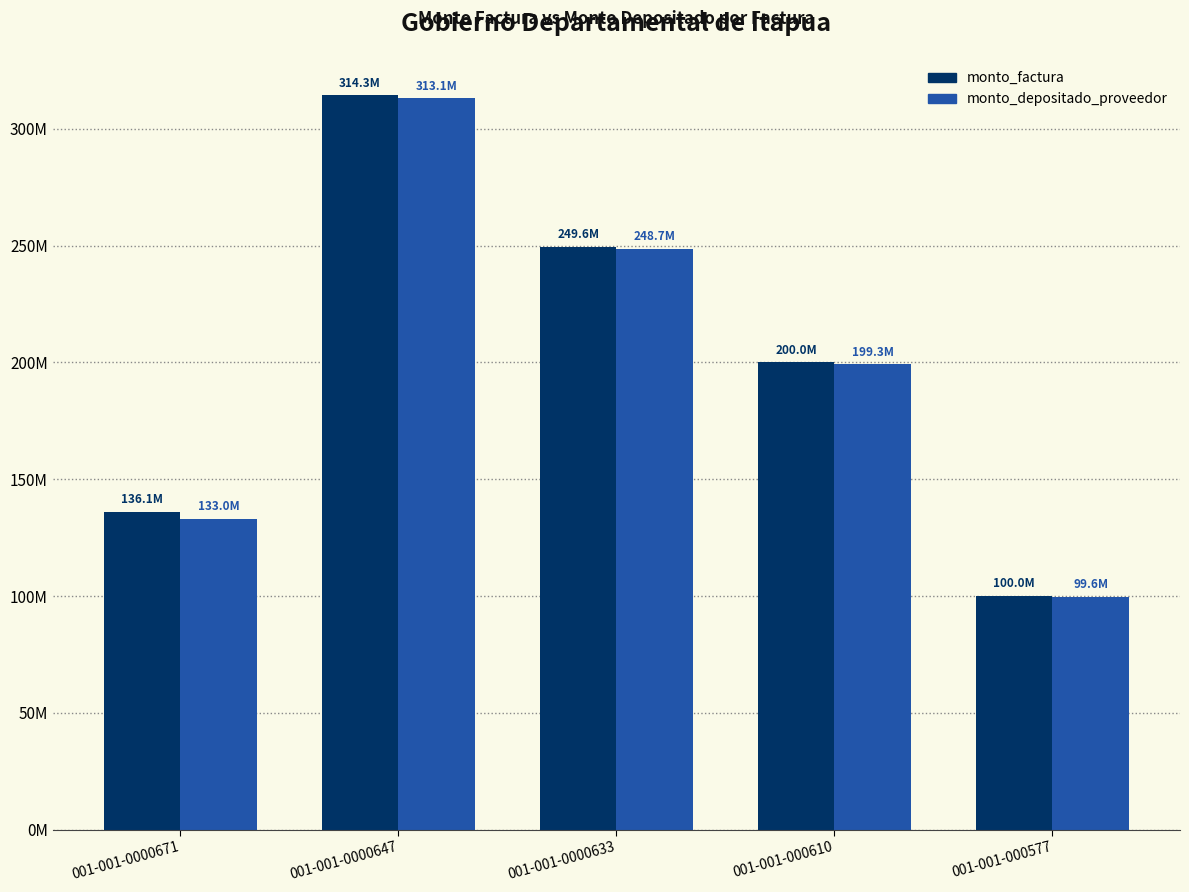

What are all the series names shown in the legend?

monto_factura, monto_depositado_proveedor